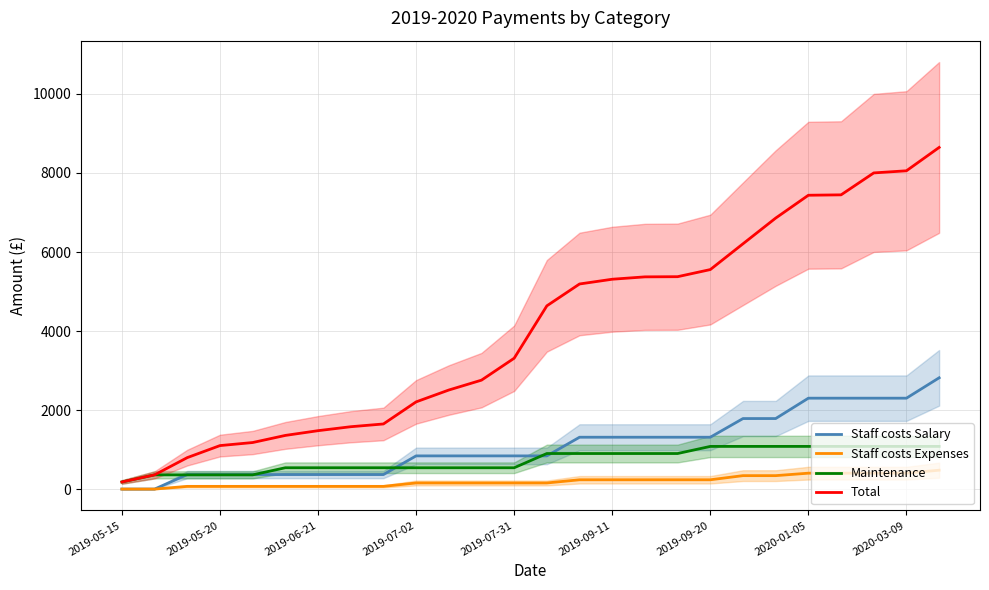

Count the number of data series in this chart.

4